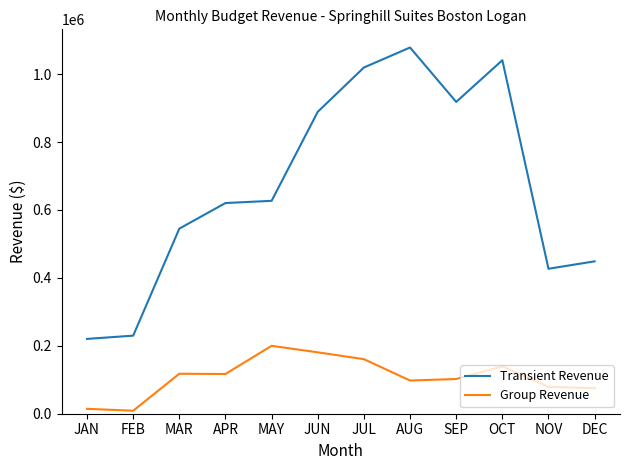

Which series has the widest spread of values?

Transient Revenue